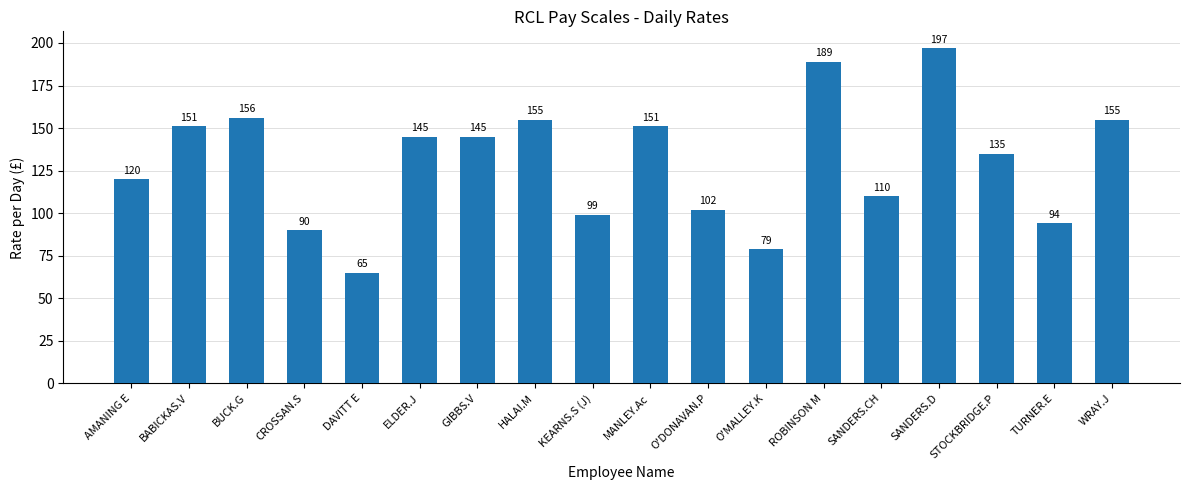

What is the difference between the maximum and minimum values?

132